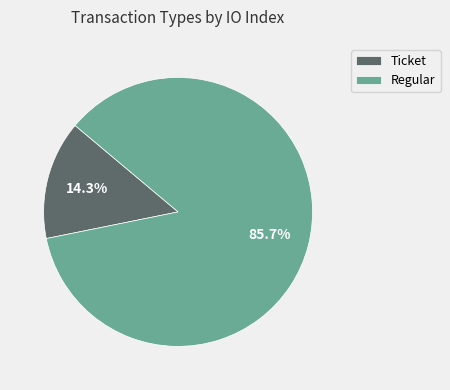

Which slice is the smallest?

Ticket